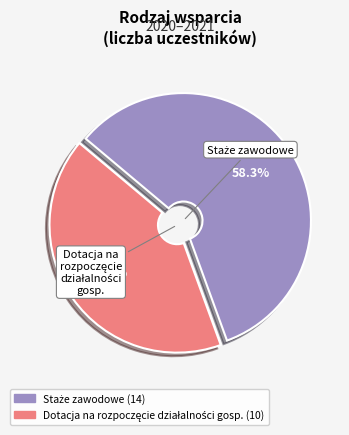

Is there a majority slice in this chart?

Yes